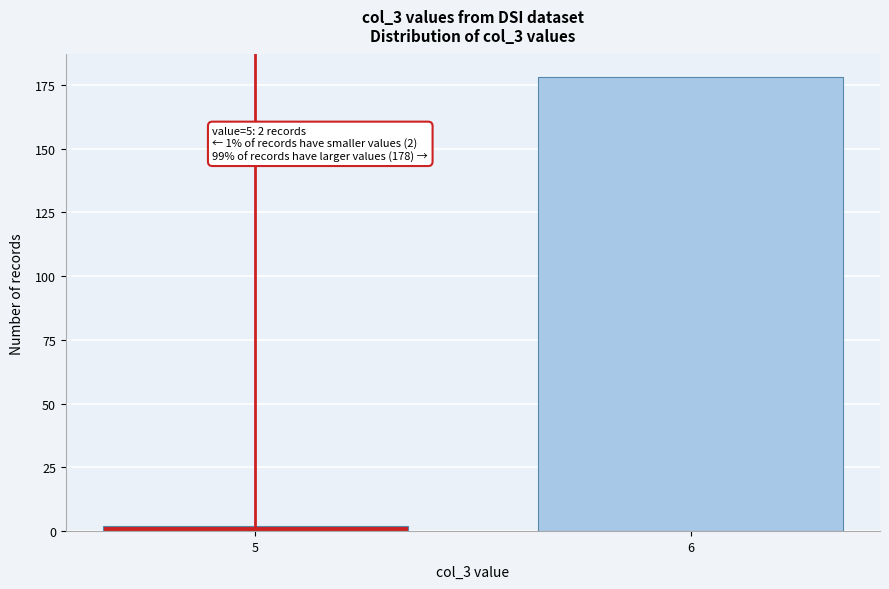

Reading left to right, what are all the values shown in this chart?

2	178